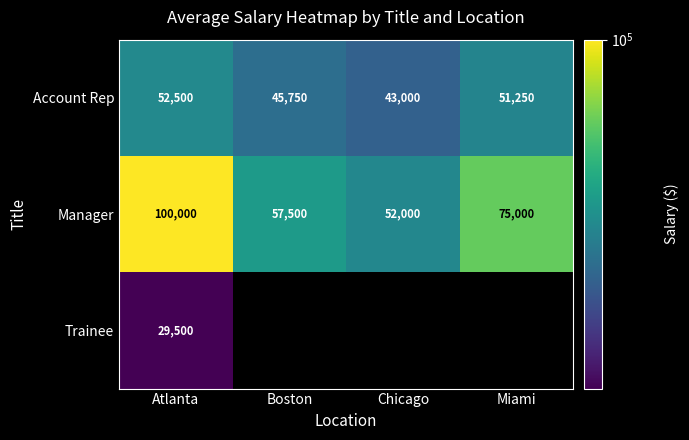

List the labels in order of Account Rep value, largest first.

Atlanta, Miami, Boston, Chicago